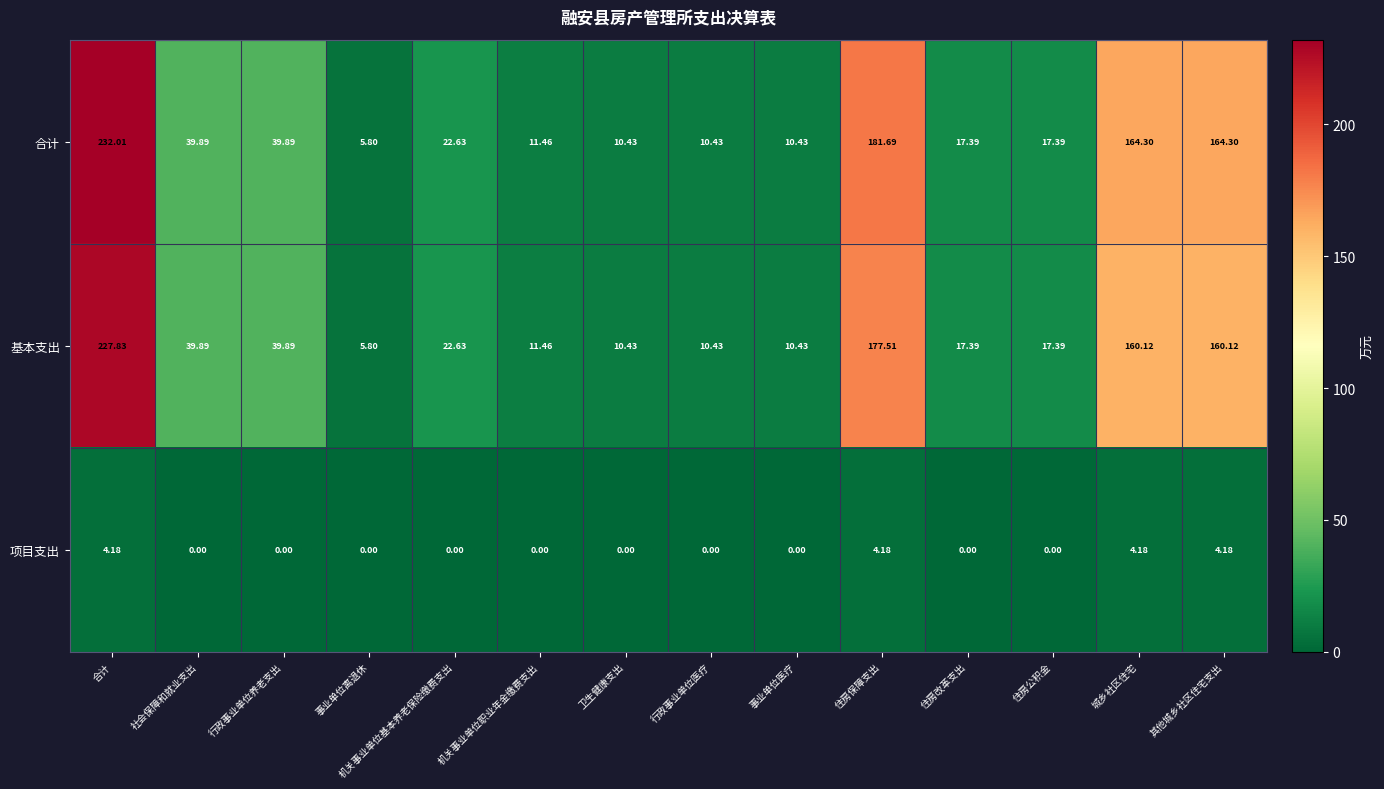

Which category has the highest value across all series?

合计